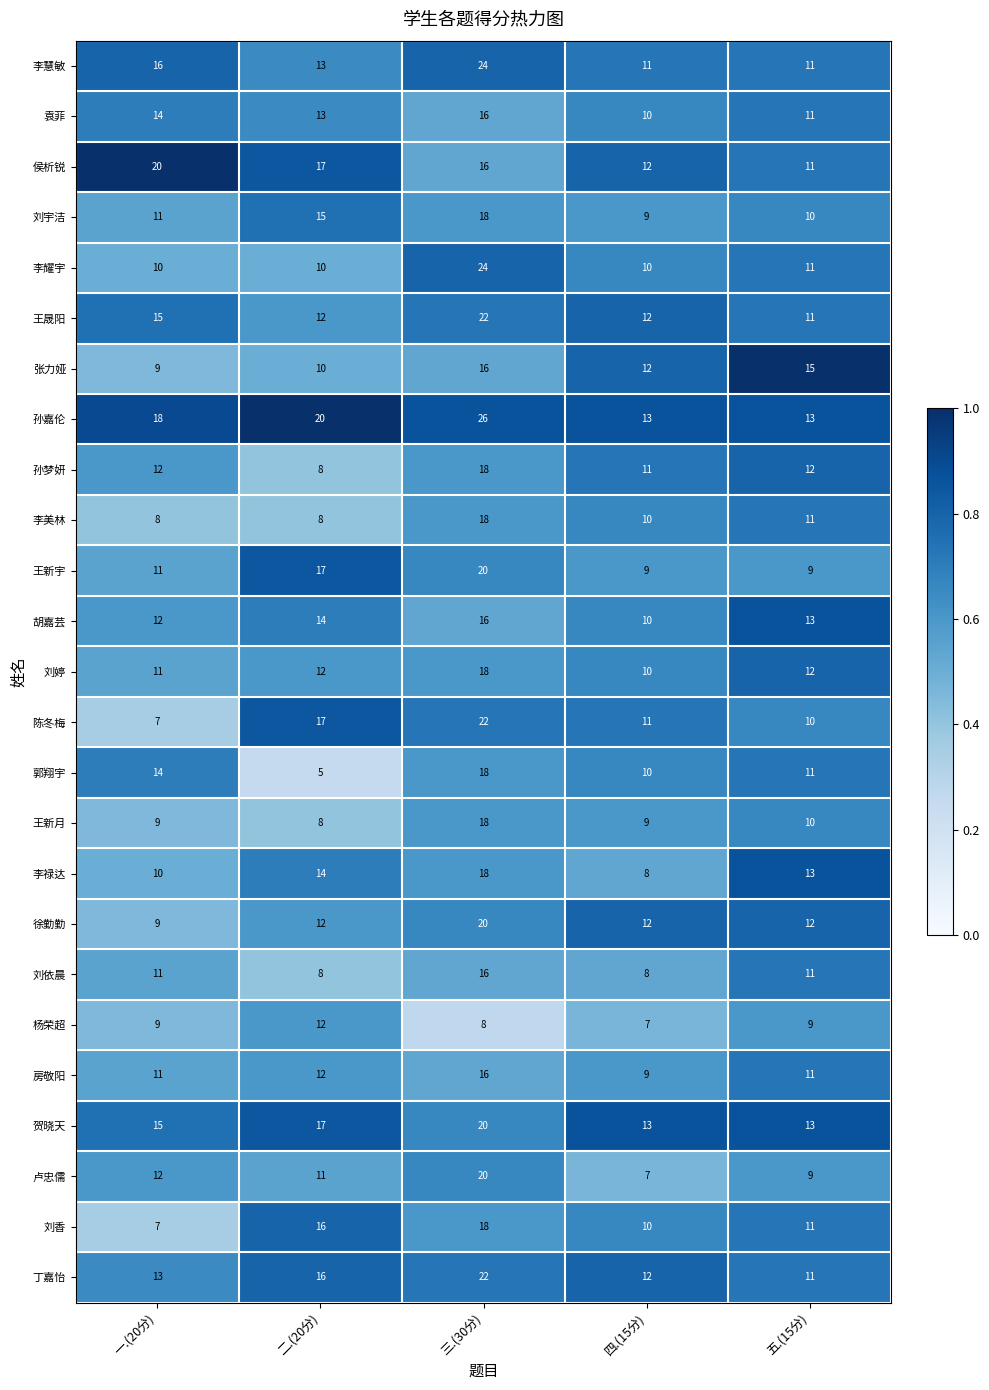

What is the sum of the 杨荣超 values at 四.(15分) and 三.(30分)?

15